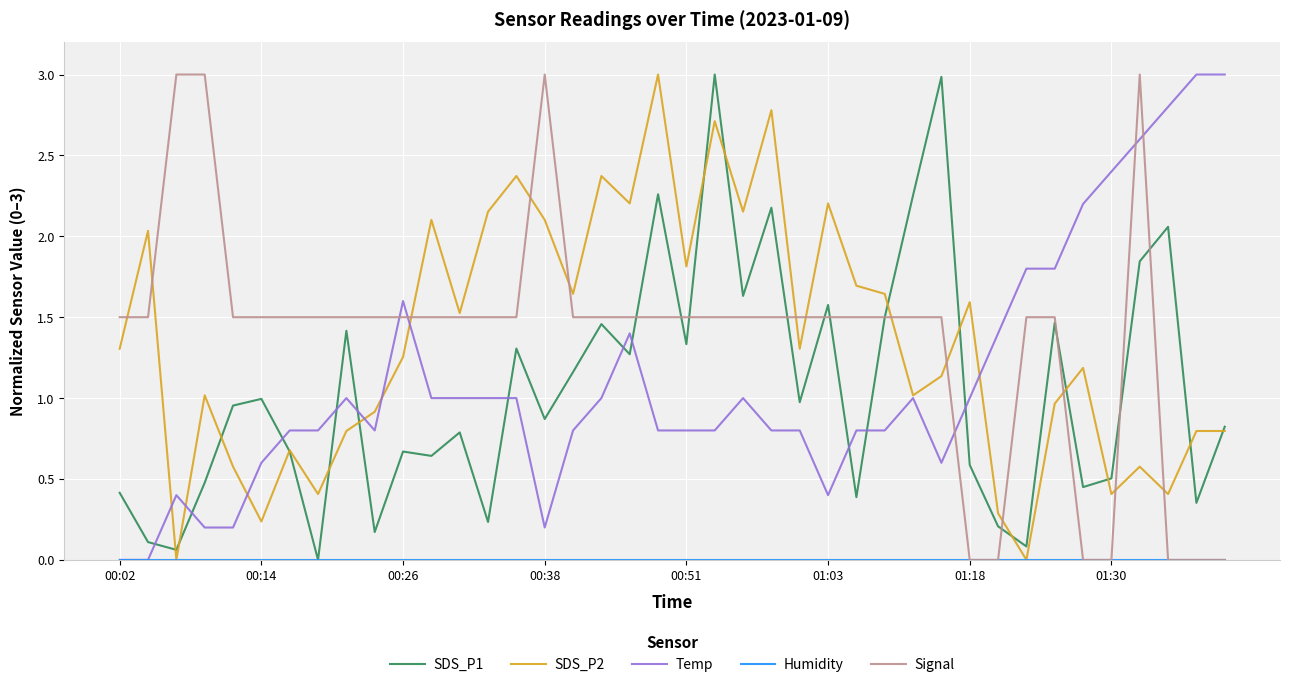

What is the average value of the SDS_P2 series?

1.4